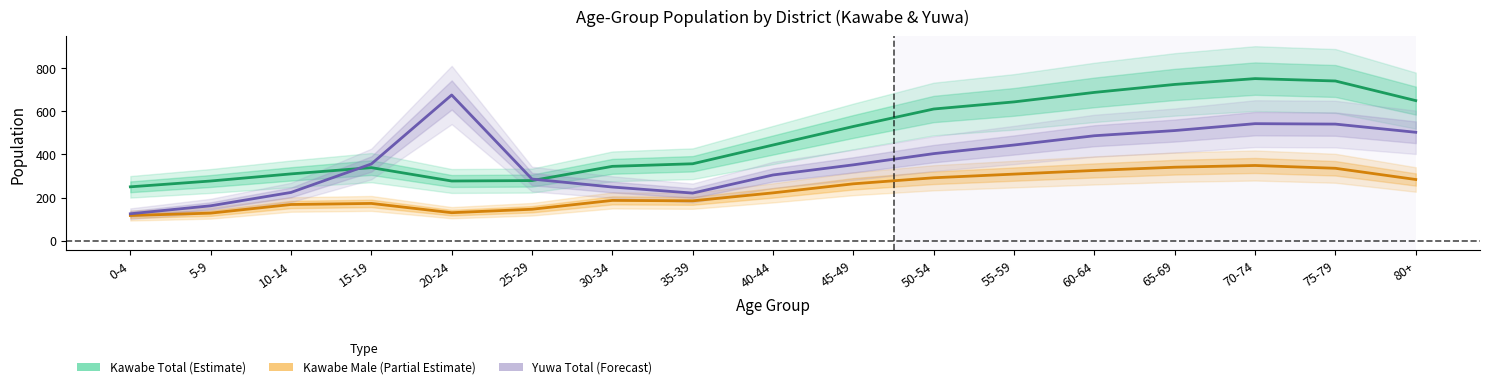

What is the label of the 8th point from the left?

35-39